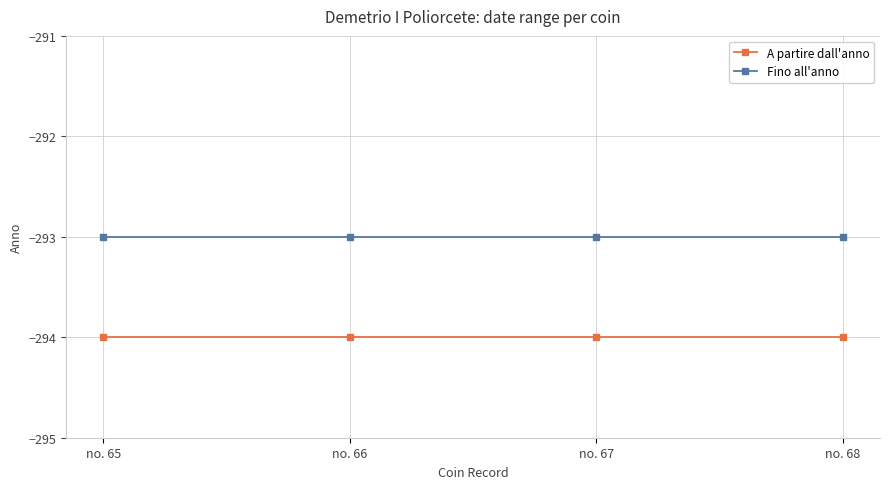

What is the average value of the Fino all'anno series?

-293